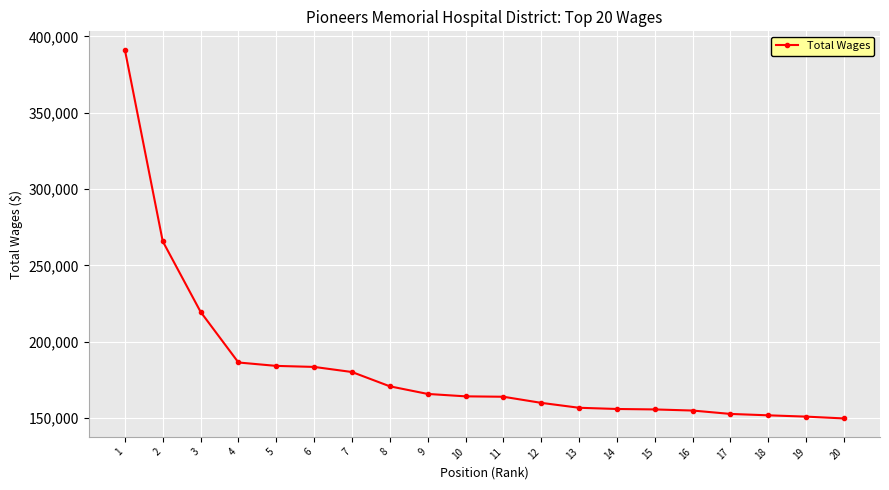

Is it true that the value at 4 is 186359?

True